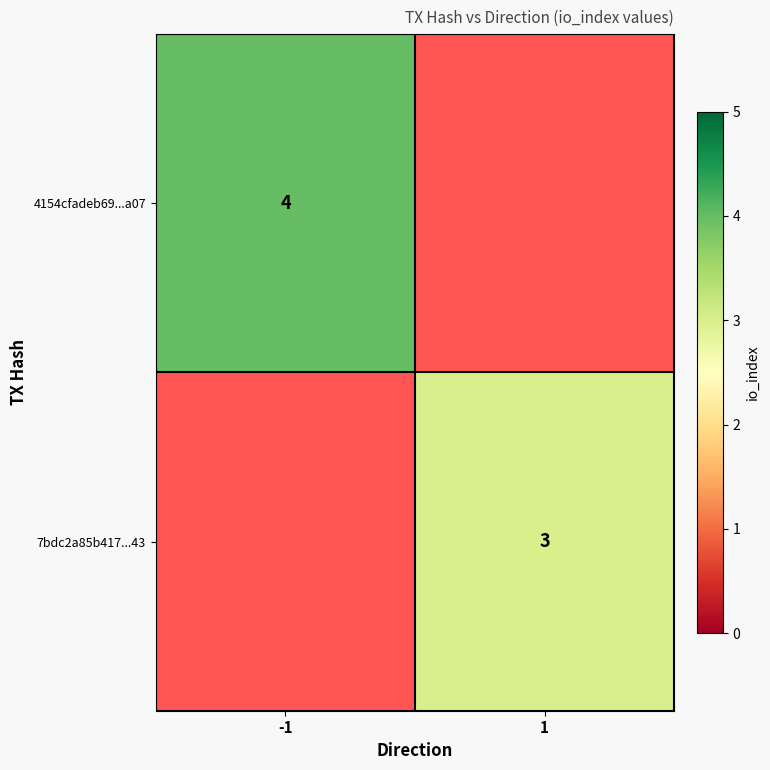

What is the smallest value displayed?

3.0